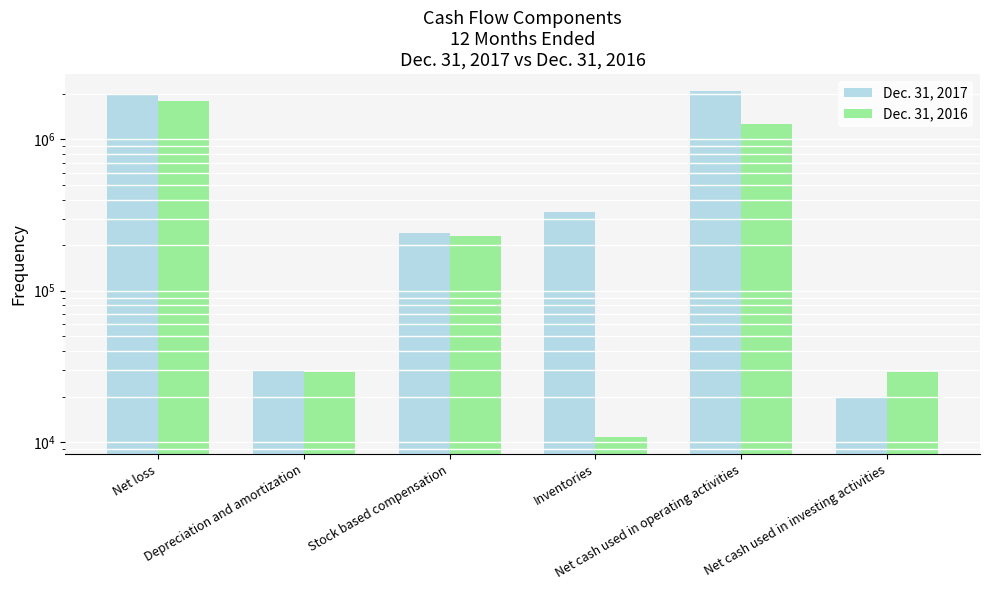

Reading left to right, extract all data points from this chart.

Dec. 31, 2017: Net loss=1985234	Depreciation and amortization=29422	Stock based compensation=242146	Inventories=329598	Net cash used in operating activities=2080623	Net cash used in investing activities=19408
Dec. 31, 2016: Net loss=1783705	Depreciation and amortization=29101	Stock based compensation=230833	Inventories=10827	Net cash used in operating activities=1256771	Net cash used in investing activities=29206